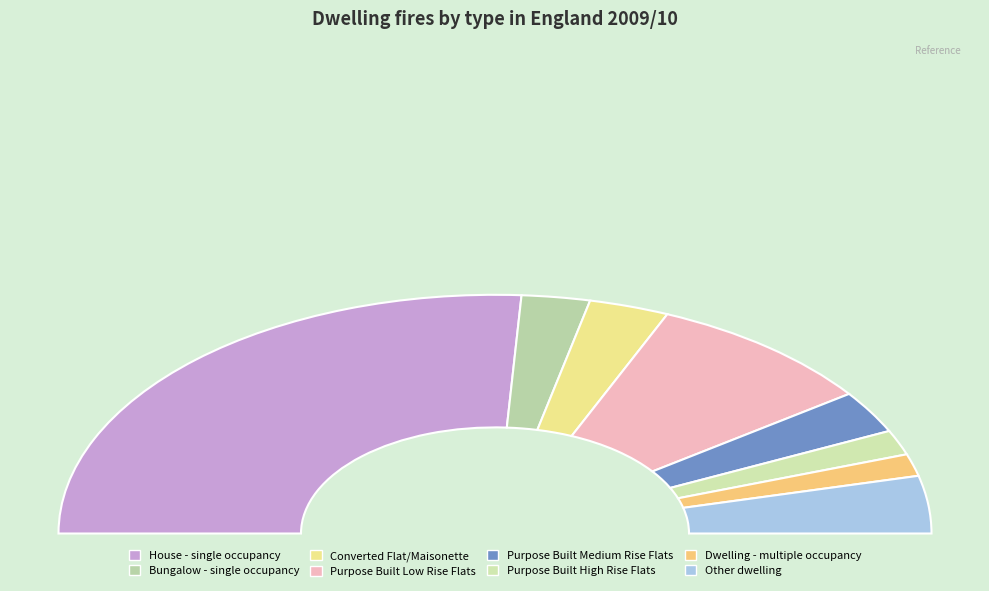

Is there any slice that represents more than half of the pie?

Yes